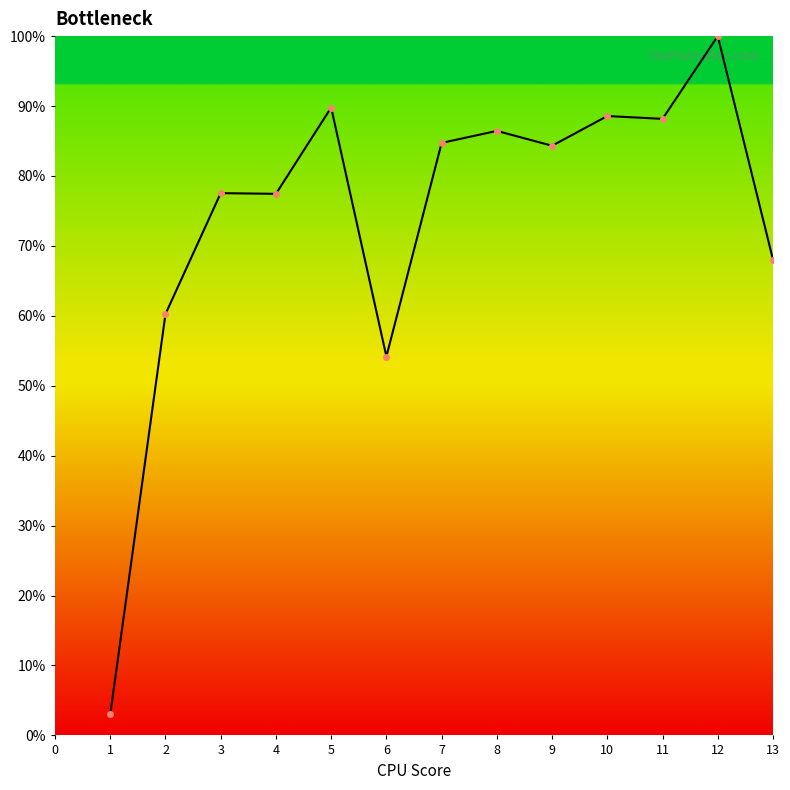

What is the greatest value displayed?

1.0